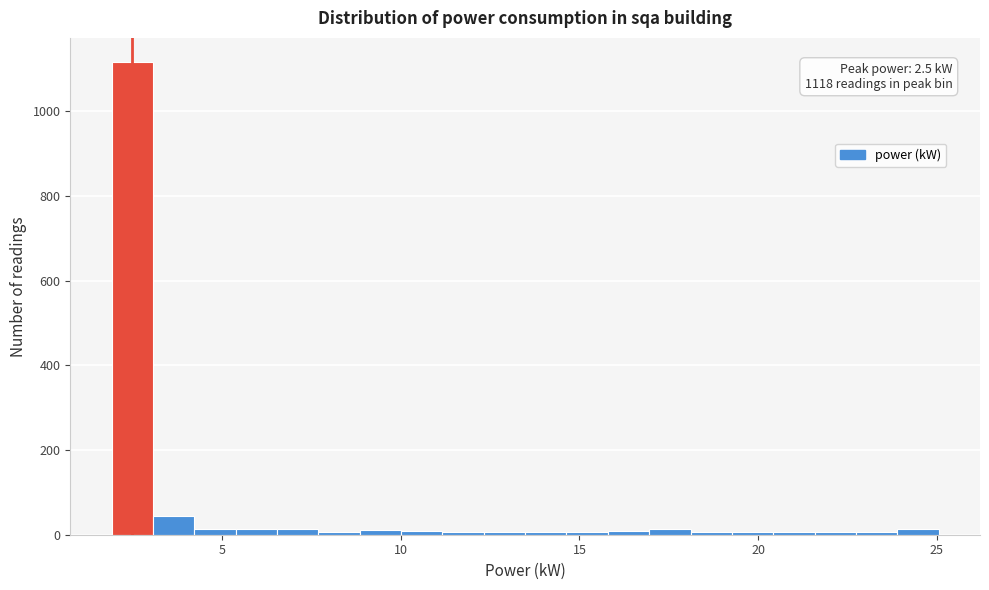

Around what value on the x-axis is the tallest bar? Give the approximate position of its centre, as read against the axis.

2.5